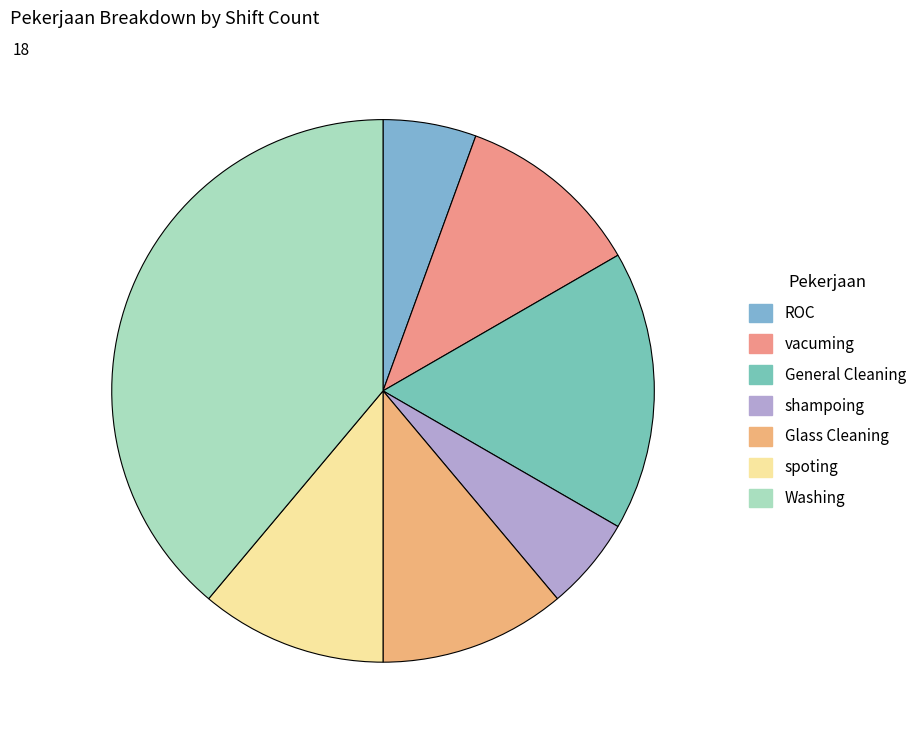

Count the number of slices in the pie.

7